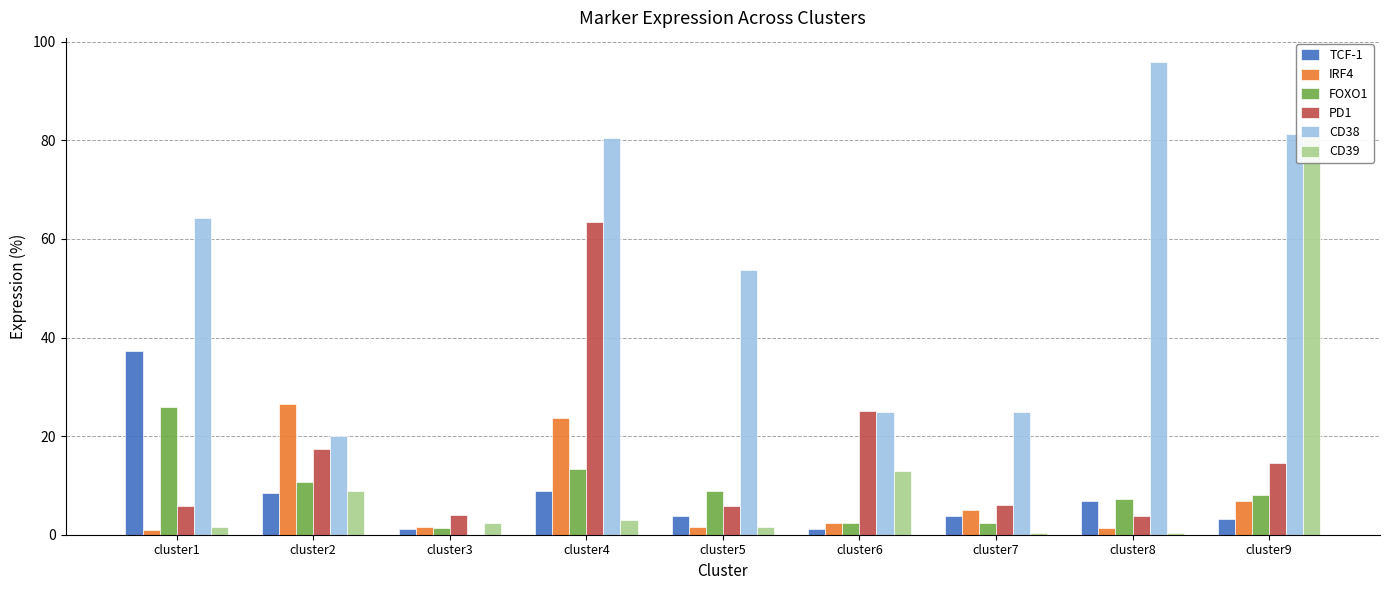

The CD39 series shows 23.0 at cluster6. True or false?

False